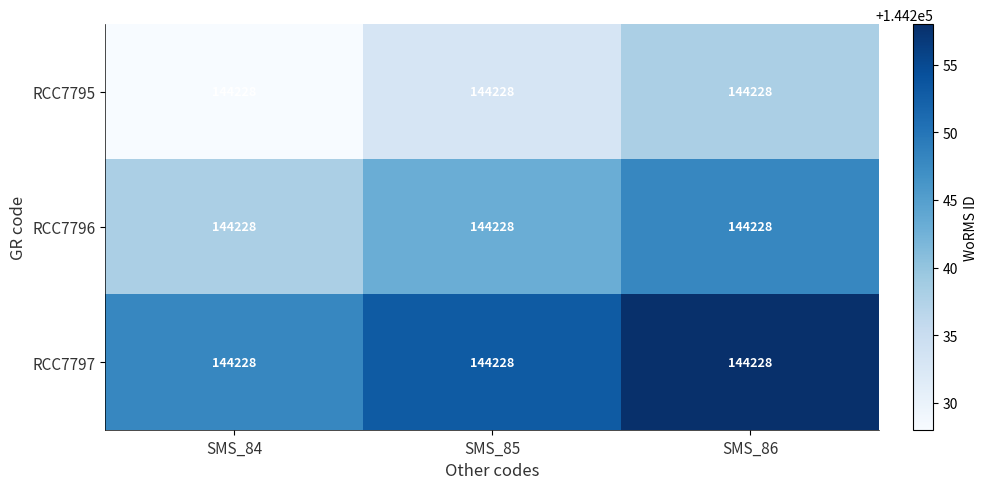

Rank the series by their average value, from highest to lowest.

RCC7797, RCC7796, RCC7795